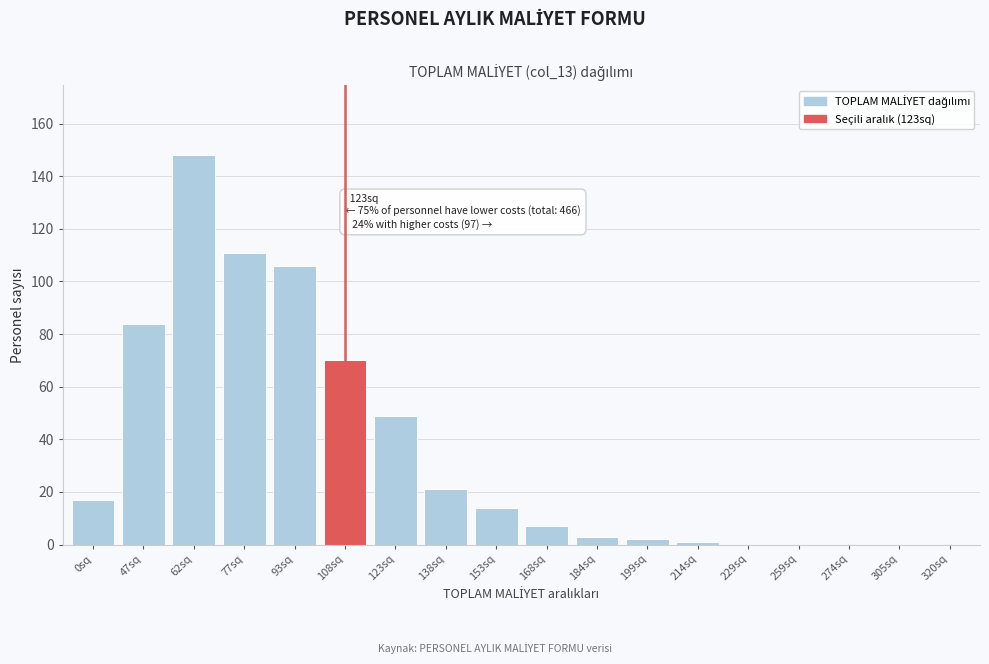

The chart shows a value of 148 at 62sq. True or false?

True